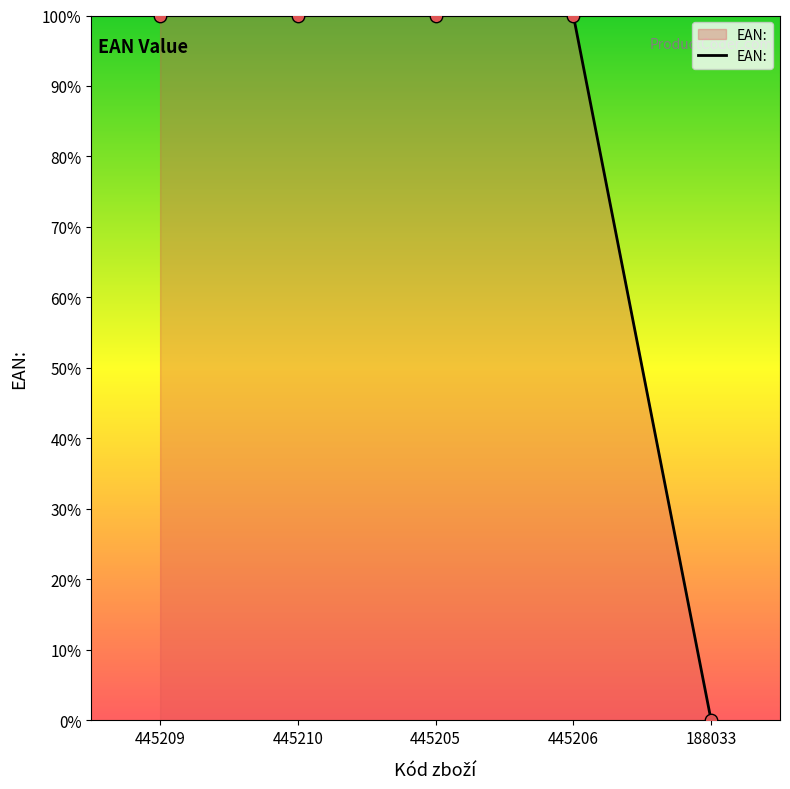

Approximately how many times larger is the value at 445209 compared to 445206?

1.0